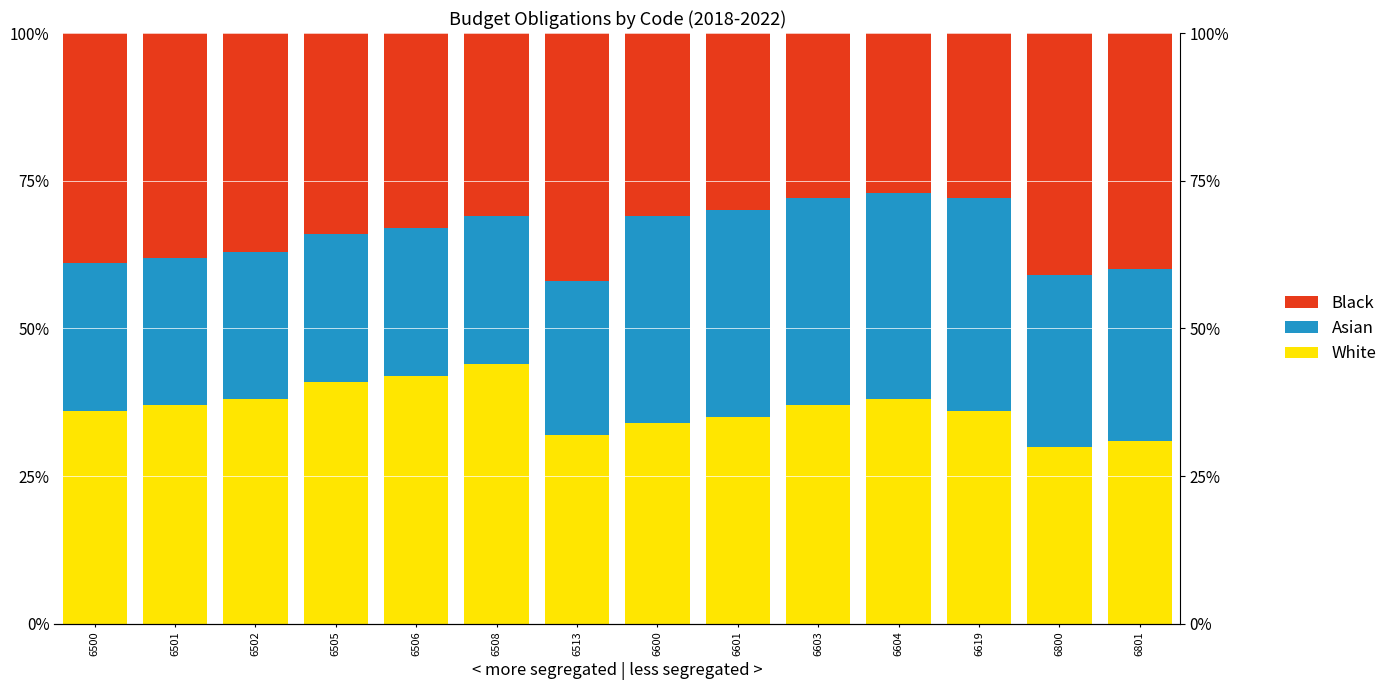

What is the greatest value displayed?

44